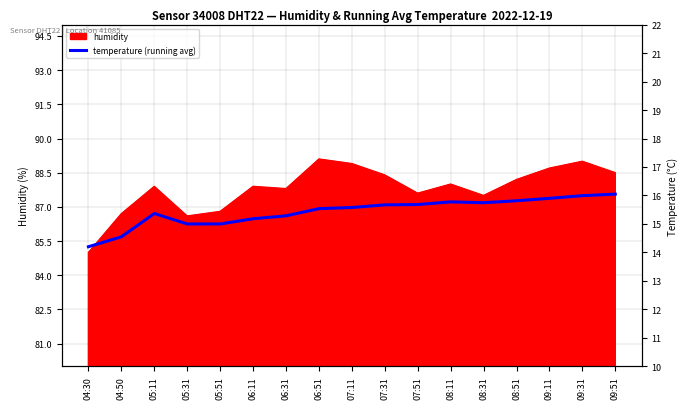

How many values are below 15?

2